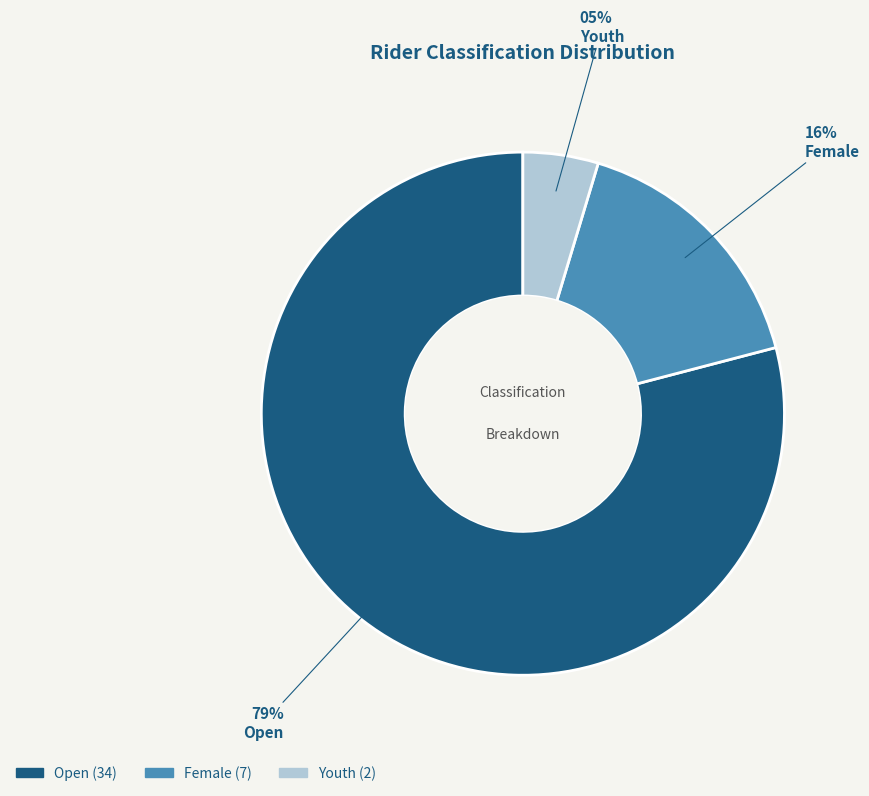

Which has a higher value, Female or Open?

Open